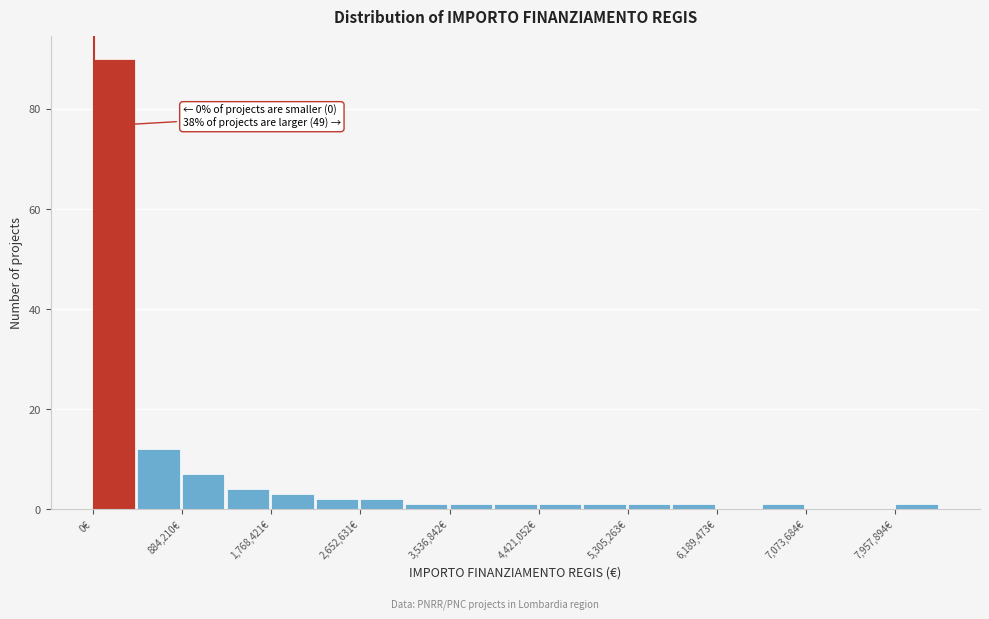

Which range on the x-axis has the tallest bar?

0 to 400000